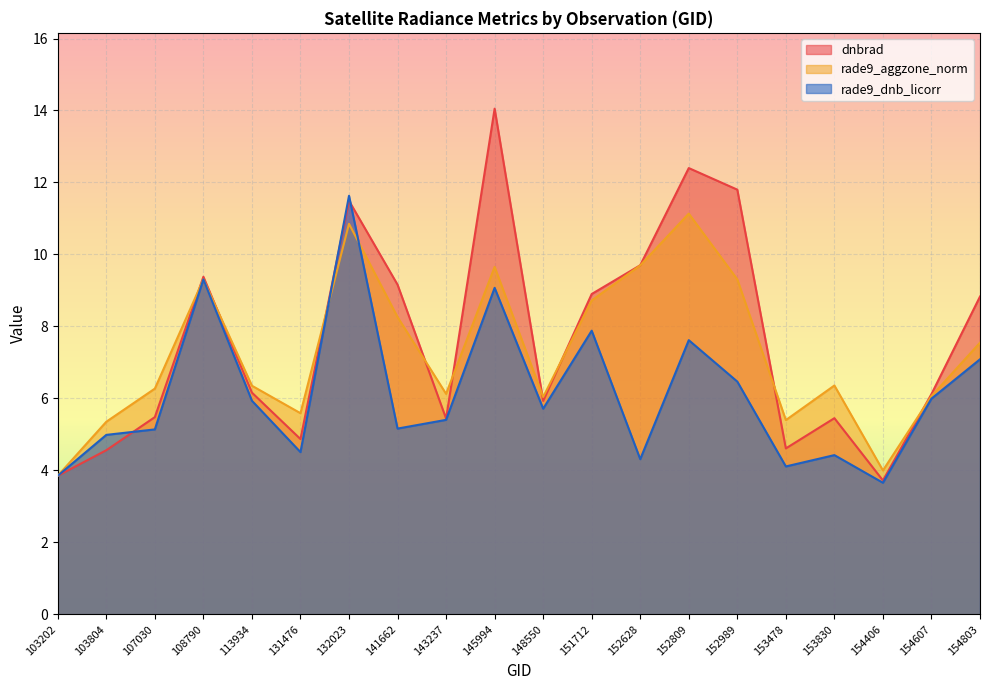

At which label is dnbrad closest to 8?

154803